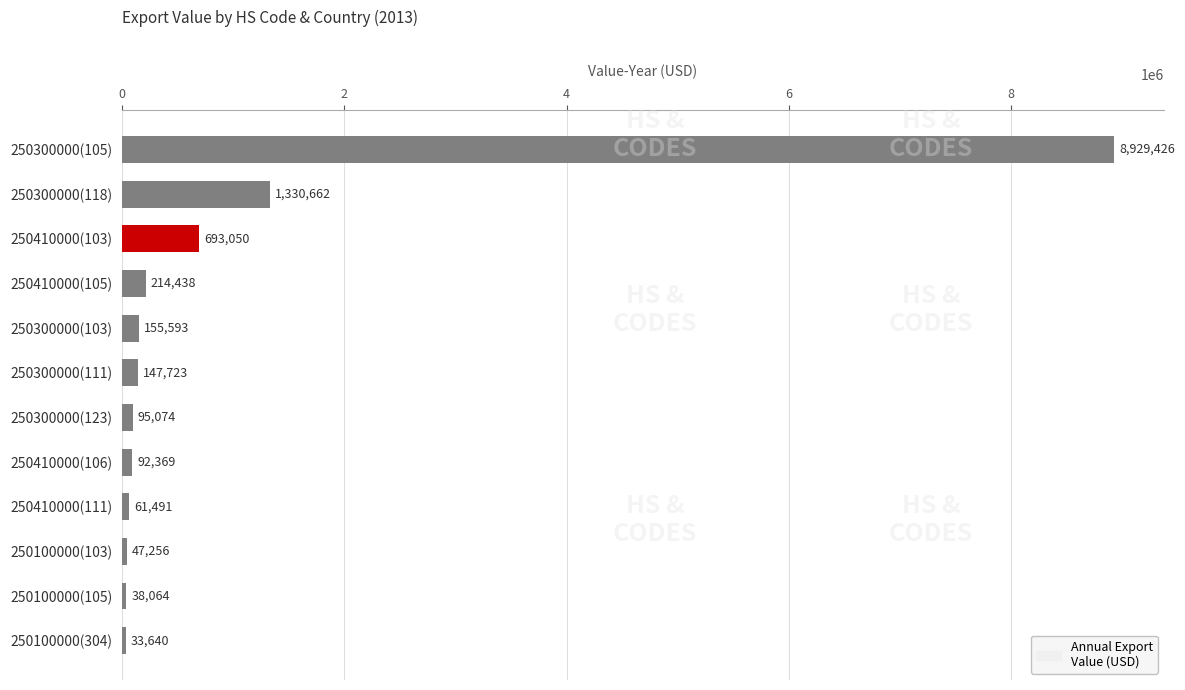

Approximately how many times larger is the value at 250300000(118) compared to 250300000(103)?

8.6